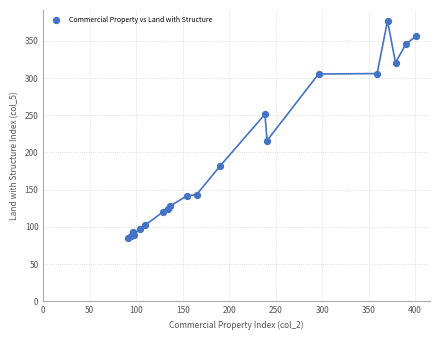

What Y value in the scatter plot is closest to 230?

216.1